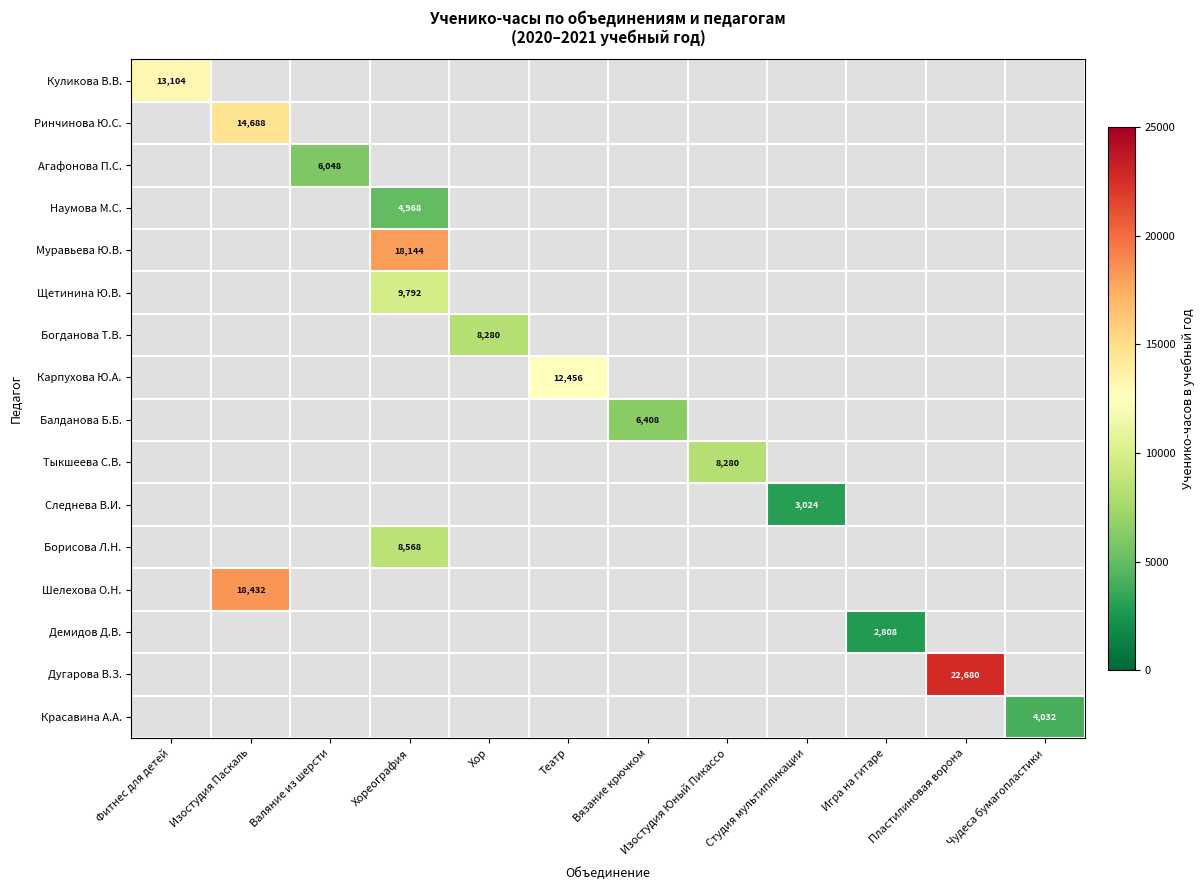

True or false: Красавина А.А. has a value of 4032 at Чудеса бумагопластики.

True